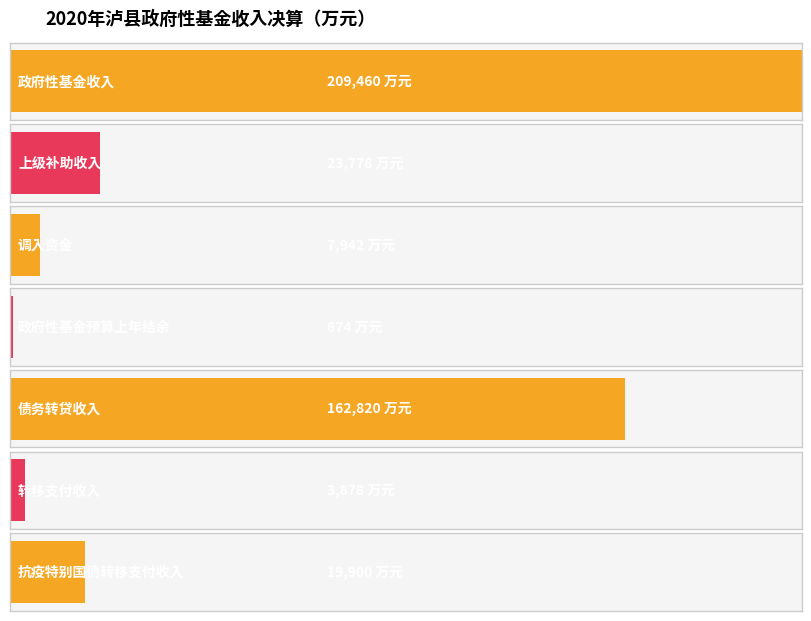

Reading left to right, transcribe all the data shown in this chart.

209460	23778	7942	674	162820	3878	19900